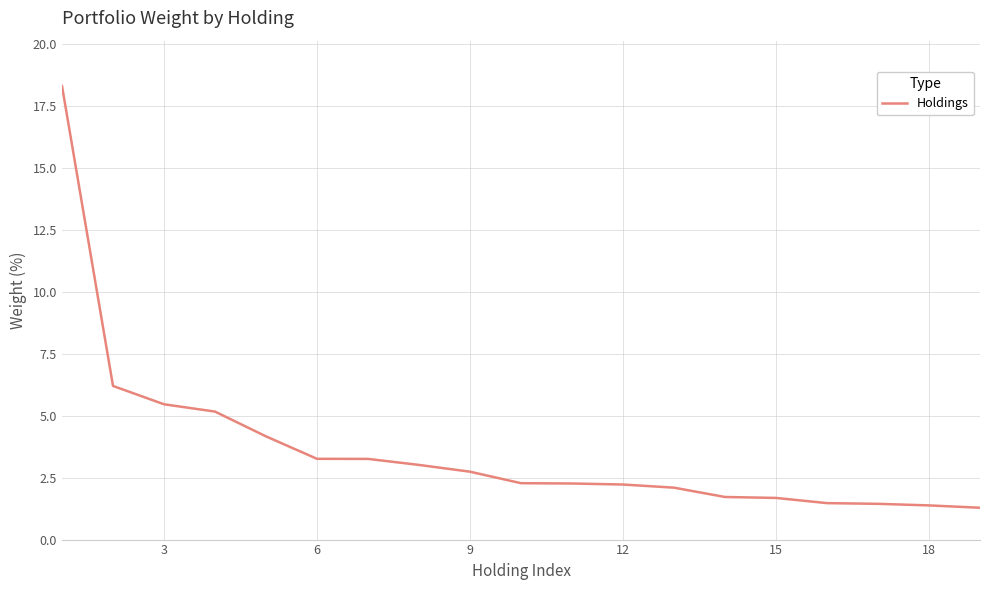

What is the greatest value displayed?

18.3